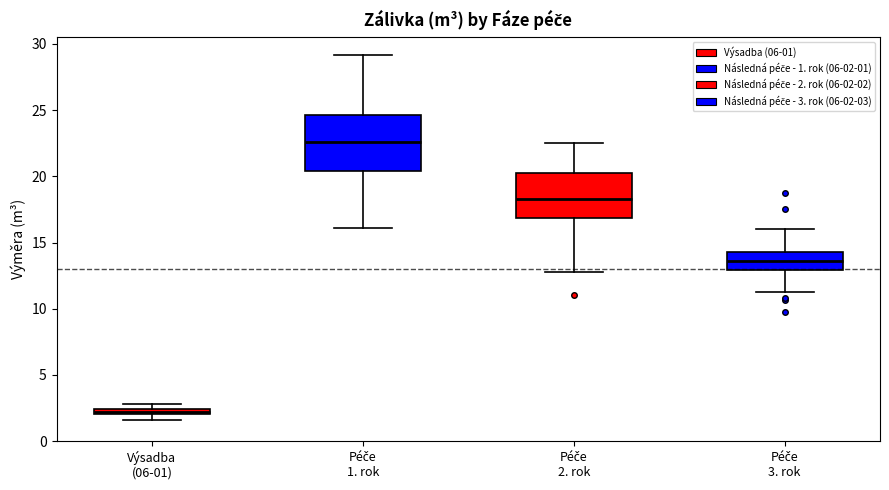

Where is the lower edge of the box for Péče 3. rok on the y-axis? The values are not printed on the chart, so give them approximately, as read against the axis.

13.0